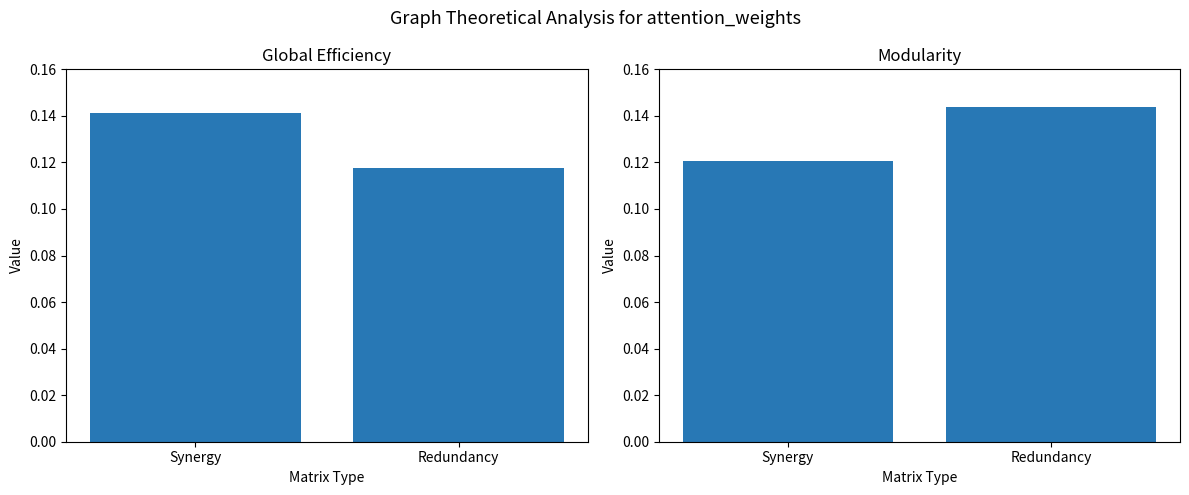

What value does the Modularity series have at Redundancy?

0.1